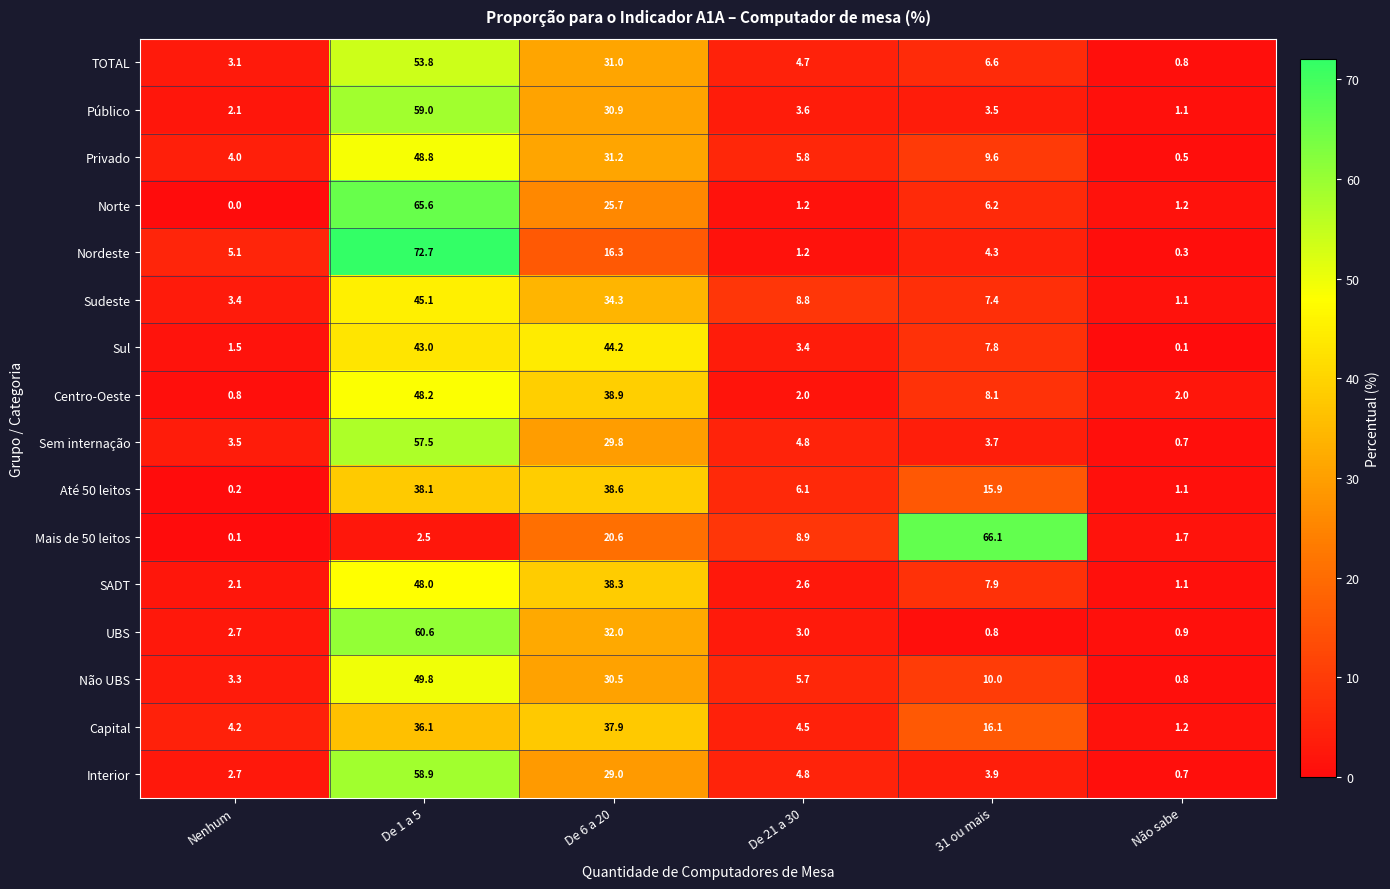

The value of Norte at De 6 a 20 is 45.9. True or false?

False